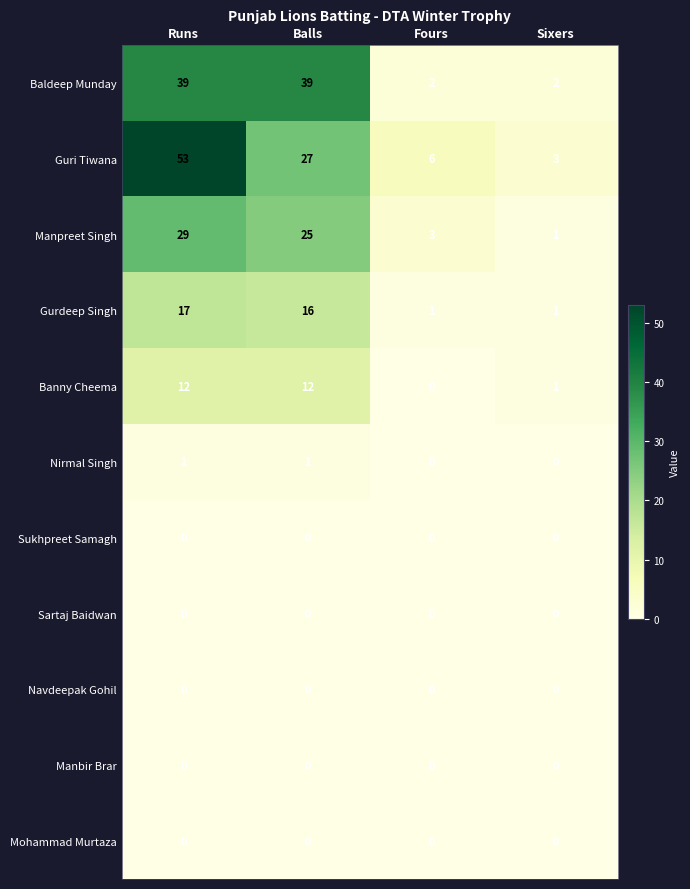

Which series changed the most between Fours and Sixers?

Guri Tiwana